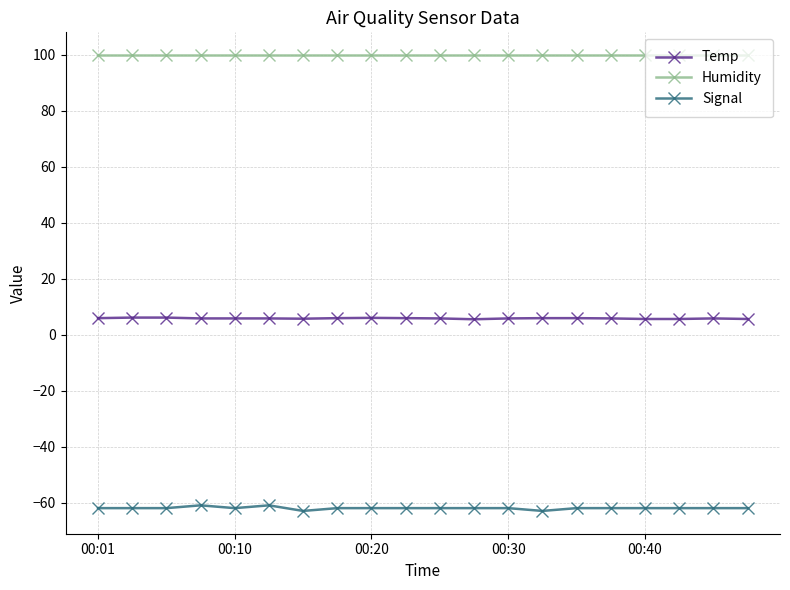

True or false: Humidity and Temp intersect in this chart.

False